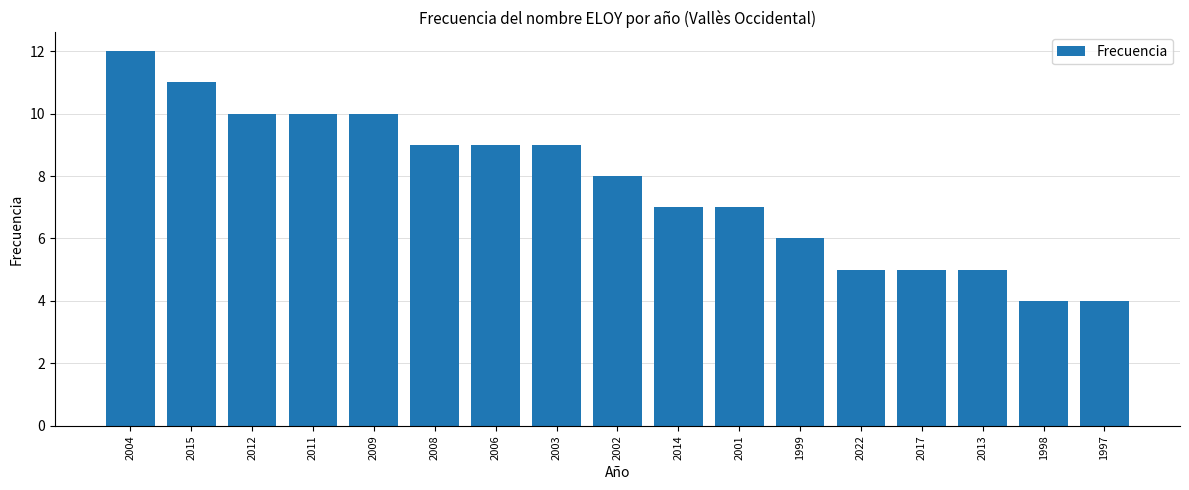

Reading left to right, transcribe all the data shown in this chart.

12	11	10	10	10	9	9	9	8	7	7	6	5	5	5	4	4